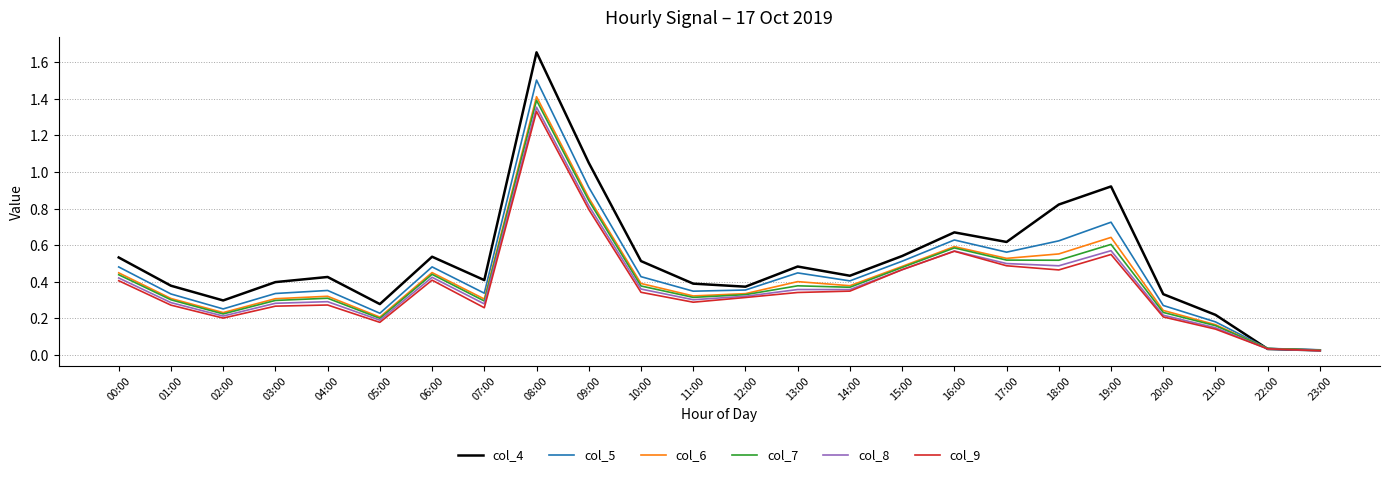

Is the value of col_7 at 11:00 greater than the value of col_9 at 21:00?

Yes